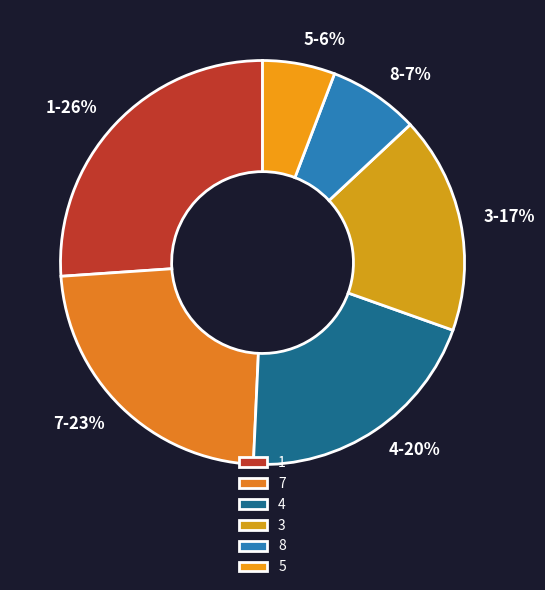

Rank the categories by value from highest to lowest.

1, 7, 4, 3, 8, 5